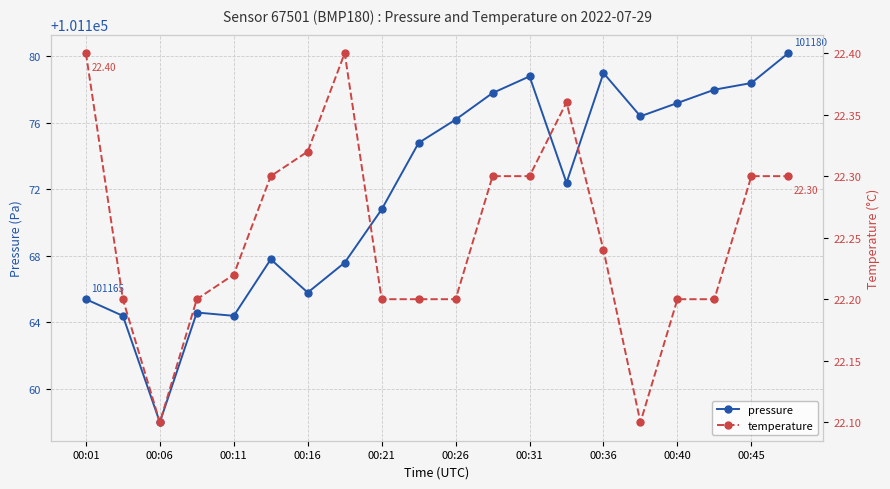

True or false: pressure and temperature intersect in this chart.

False